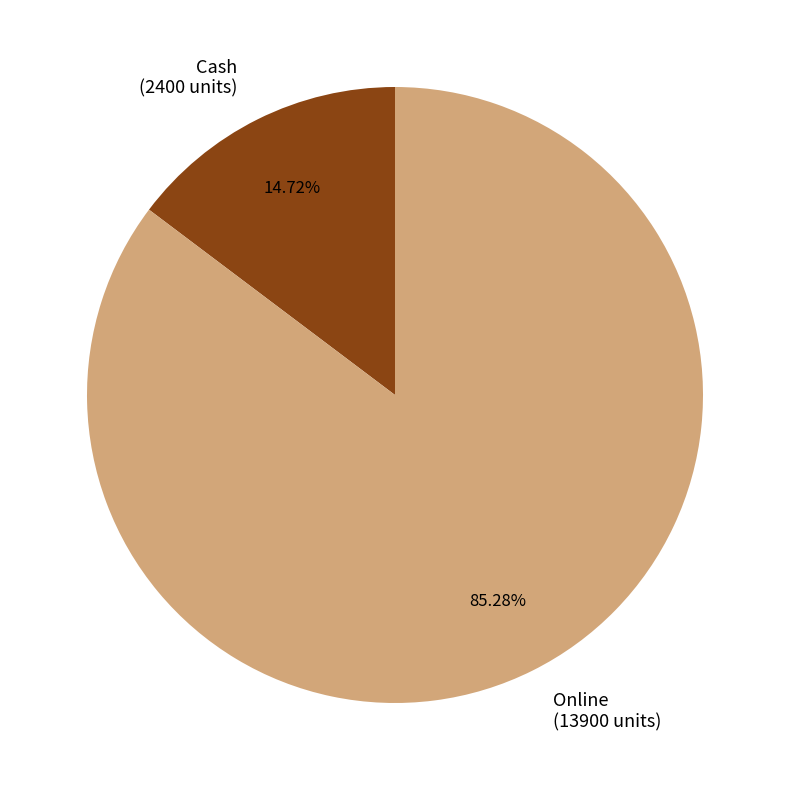

What is the total percentage of Cash and Online?

100.0%